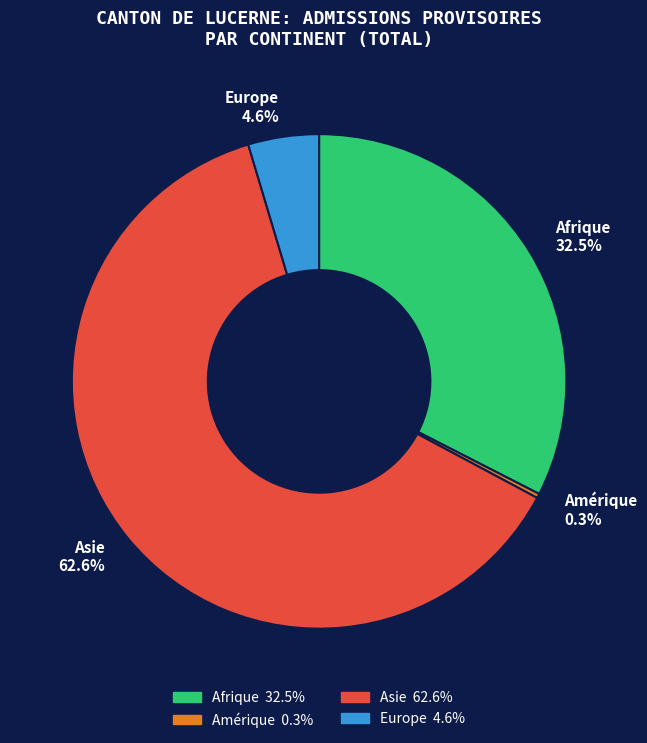

Between Europe and Amérique, which is larger?

Europe